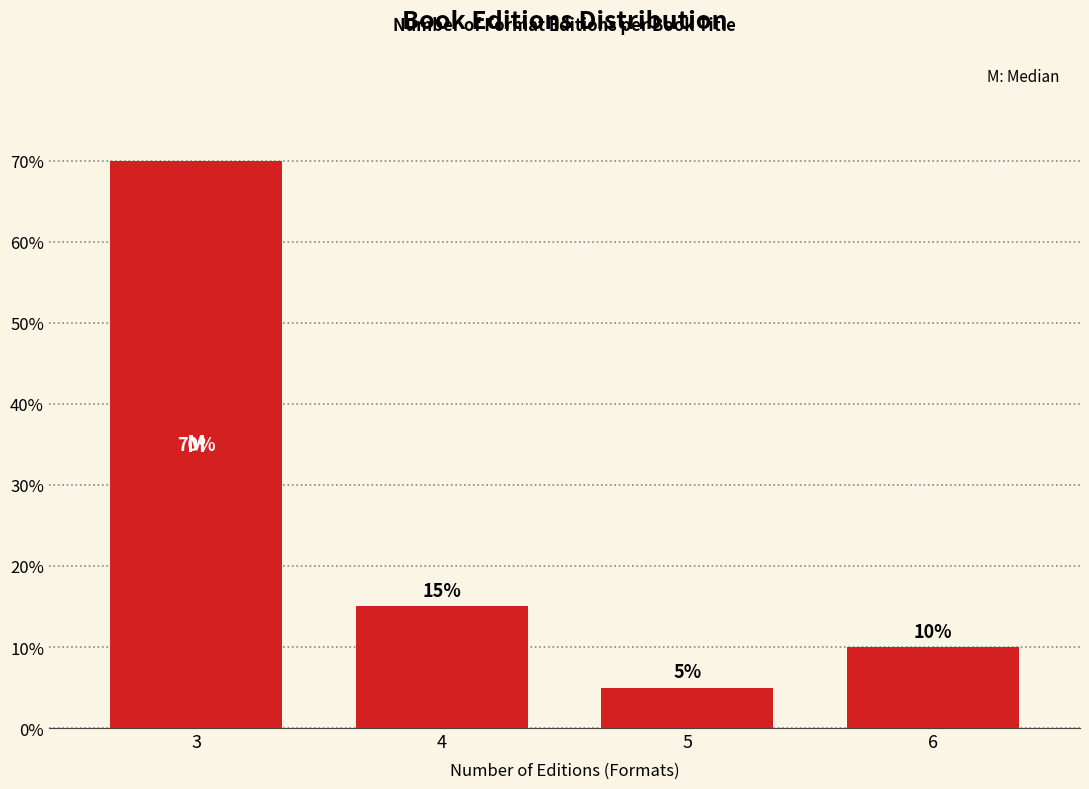

Reading right to left, transcribe all the data shown in this chart.

10	5	15	70